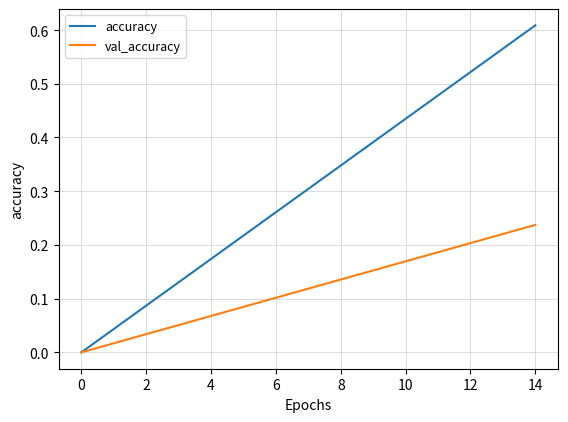

Which series has the largest range (max minus min)?

accuracy